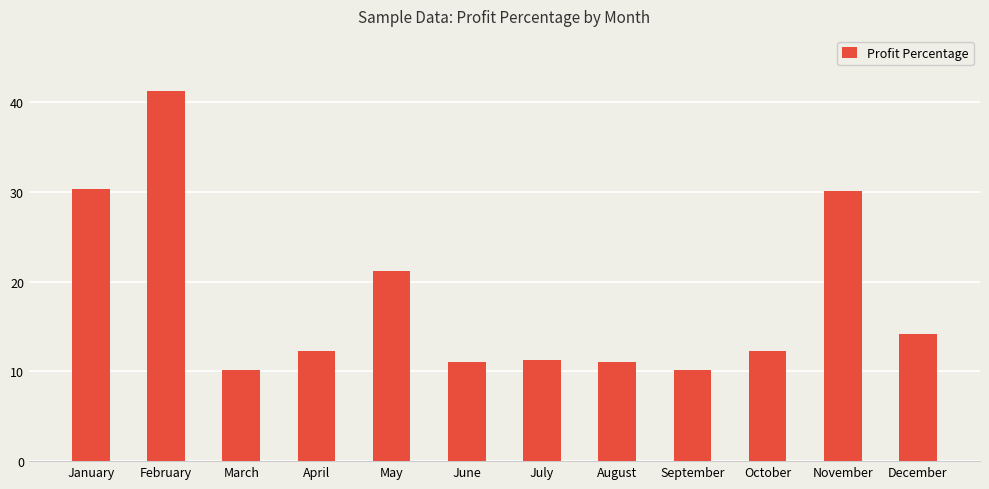

What is the difference between the second highest and minimum values?

20.2